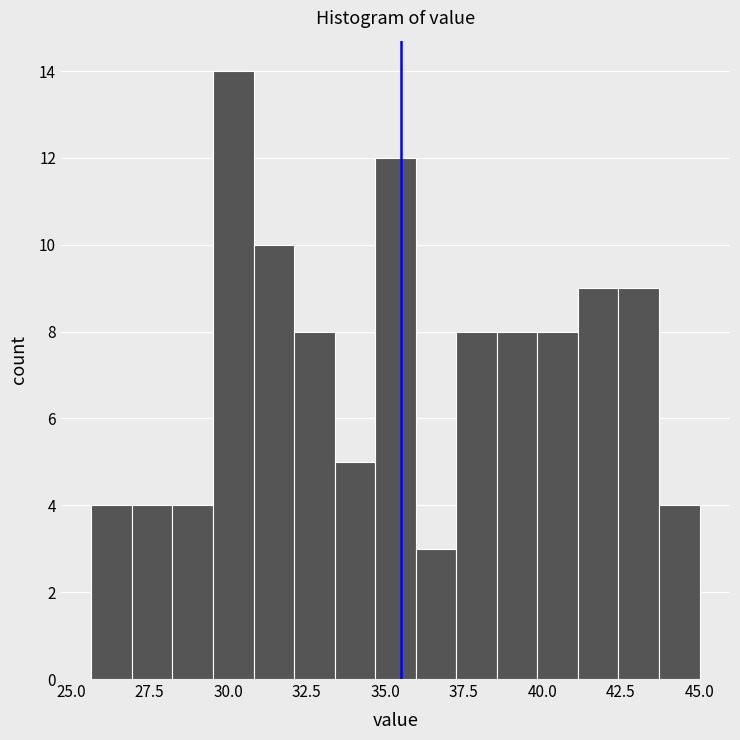

Read against the x-axis, roughly where is the centre of the tallest bar?

30.0